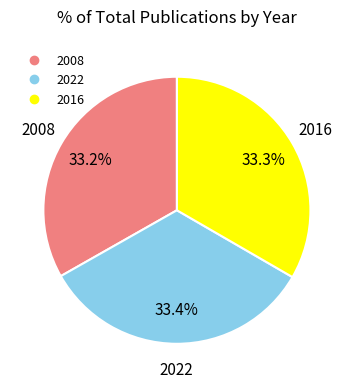

Combined, what portion of the pie is 2008 and 2016?

66.6%